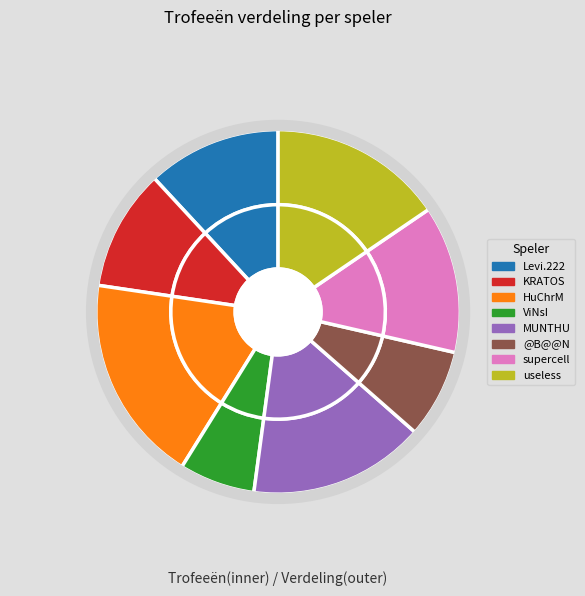

To the nearest percent, what is the difference between the largest and smallest slice percentages?

12%